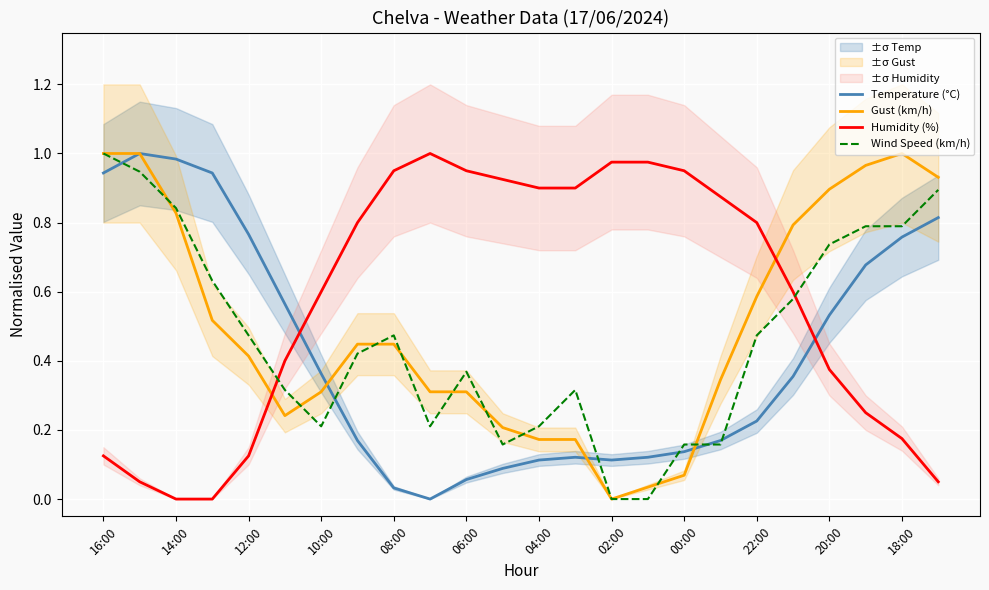

Which category has the highest value in the Wind Speed (km/h) series?

16:00